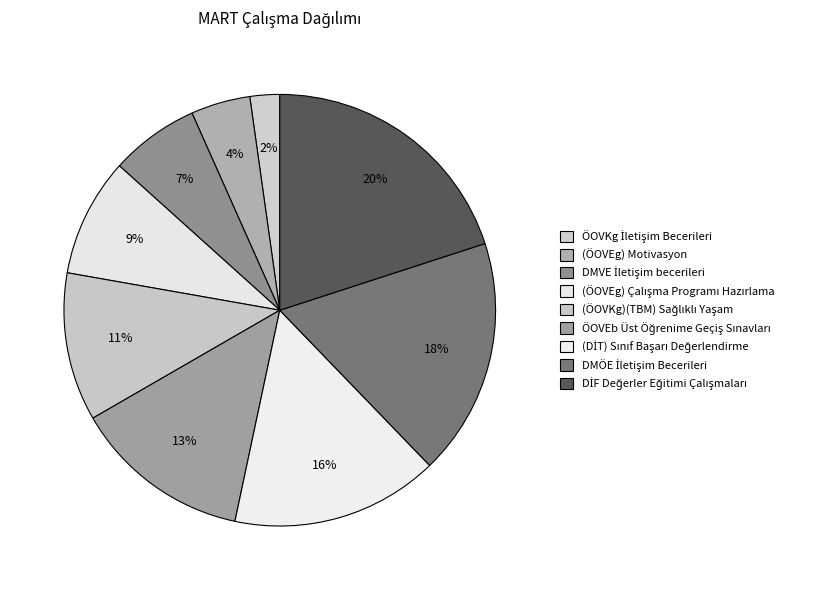

Combined, what portion of the pie is (ÖOVEg) Çalışma Programı Hazırlama and ÖOVEb Üst Öğrenime Geçiş Sınavları?

22.2%